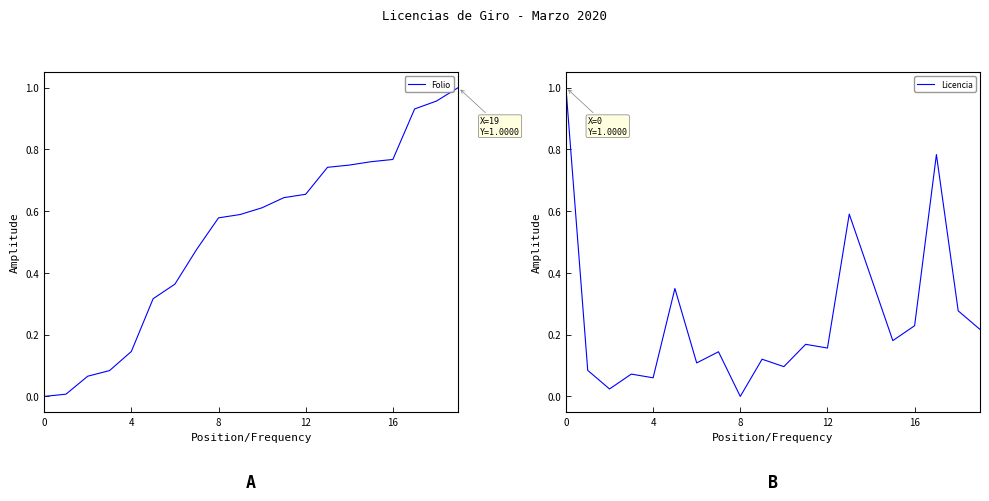

Does the chart display data point markers on the line(s)?

No